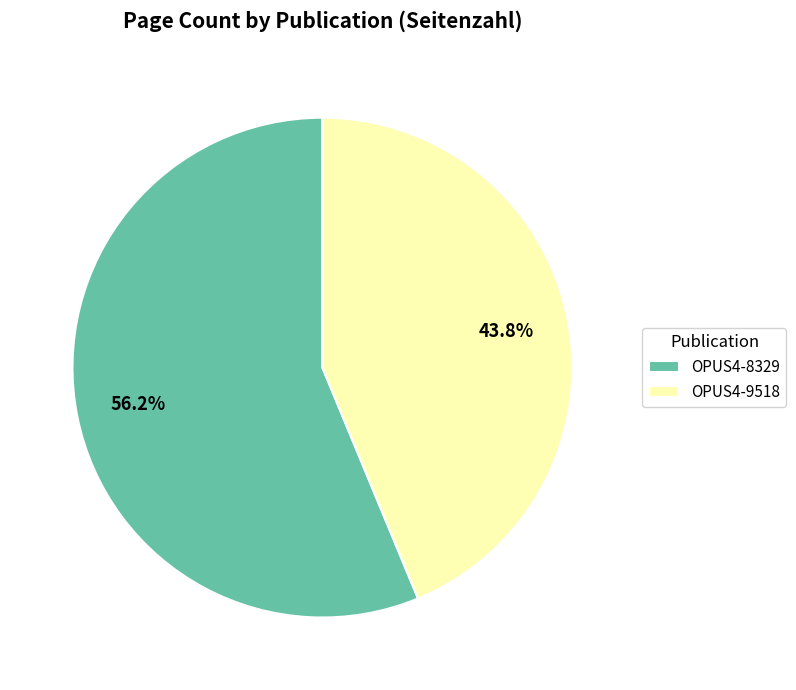

What is the ratio of the value at OPUS4-8329 to the value at OPUS4-9518?

1.3